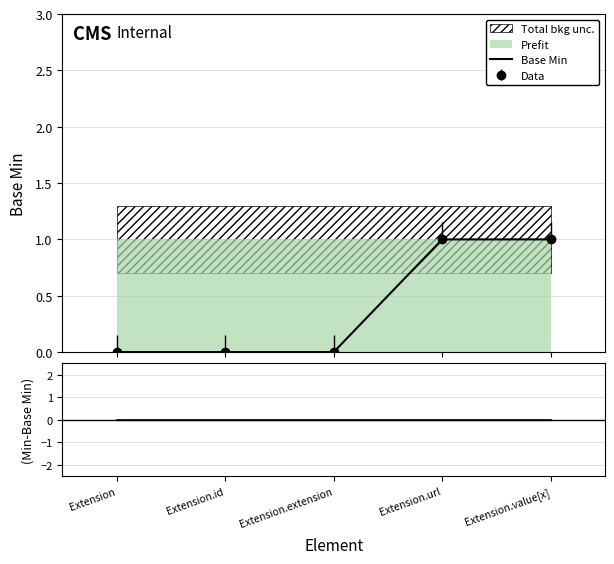

Rank the categories by value from lowest to highest.

Extension, Extension.id, Extension.extension, Extension.url, Extension.value[x]